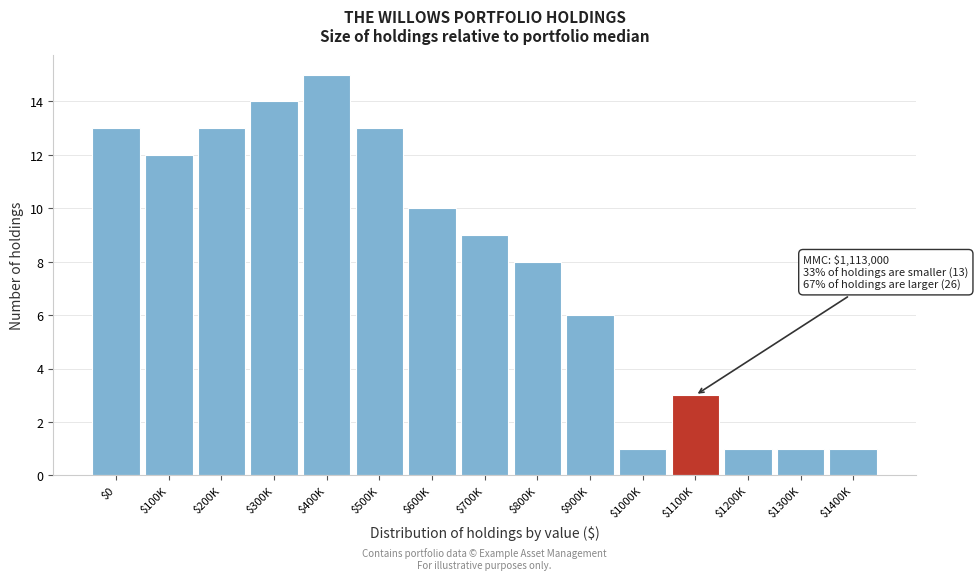

Reading right to left, extract all data points from this chart.

1	1	1	3	1	6	8	9	10	13	15	14	13	12	13